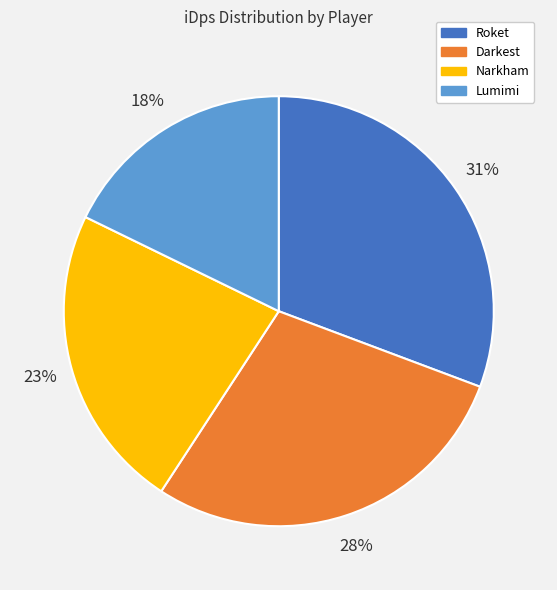

To the nearest percent, what is the difference between the largest and smallest slice percentages?

13%